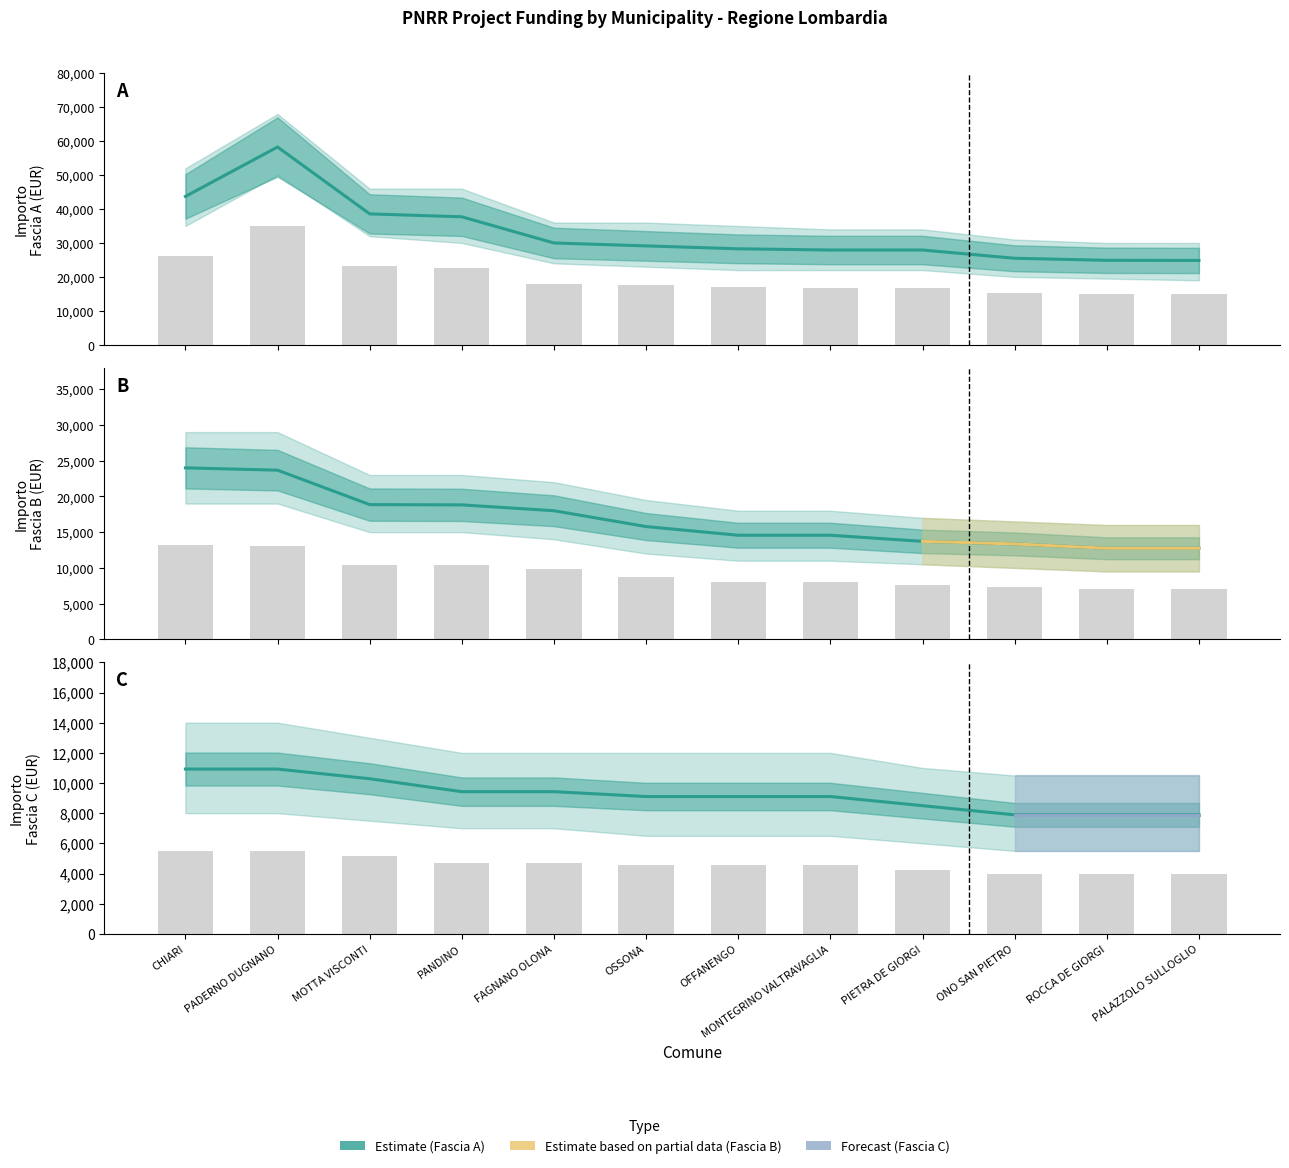

At how many categories does at least one series exceed 24384?

12